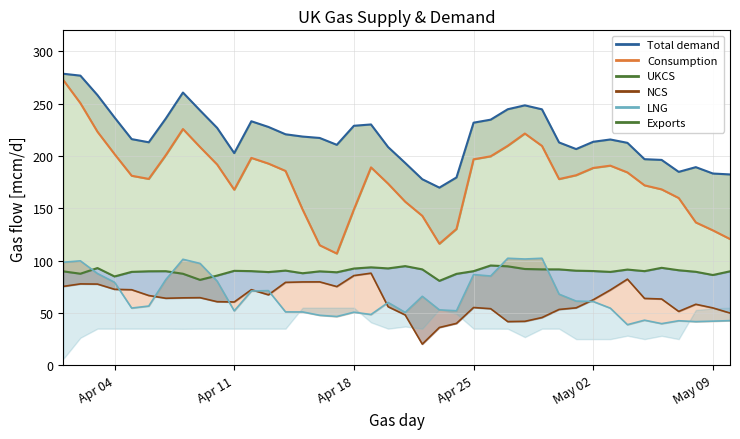

What value does the data have at Apr 18?

85.7